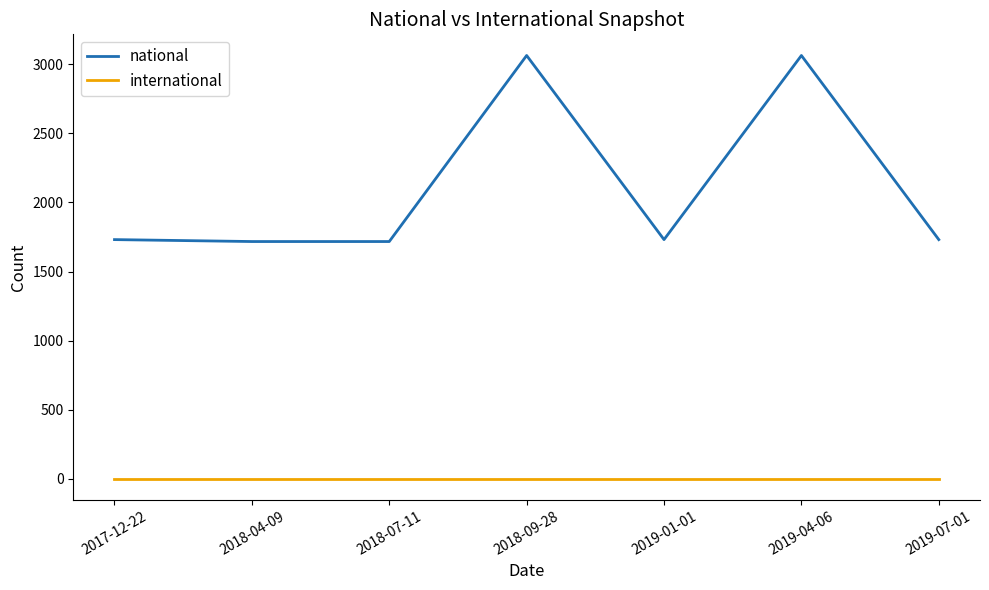

How many values in the national series are below 1731?

2